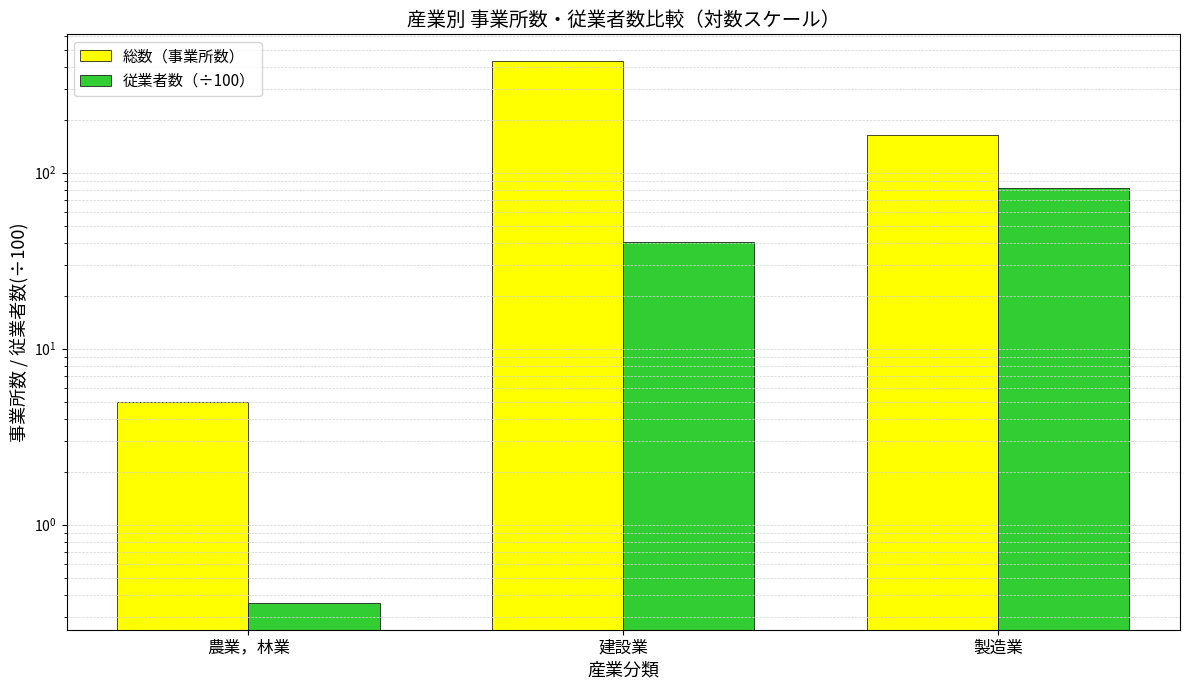

What is the difference between the maximum and minimum values in the 総数（事業所数） series?

424.0